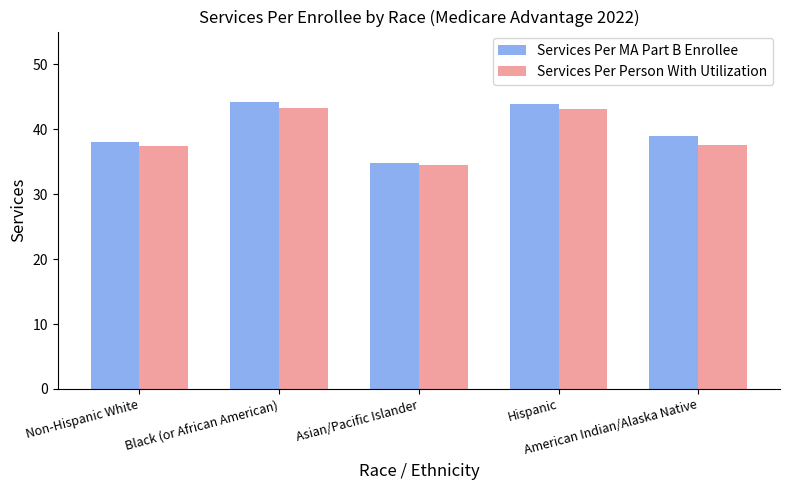

Which series has the largest total across all categories?

Services Per MA Part B Enrollee